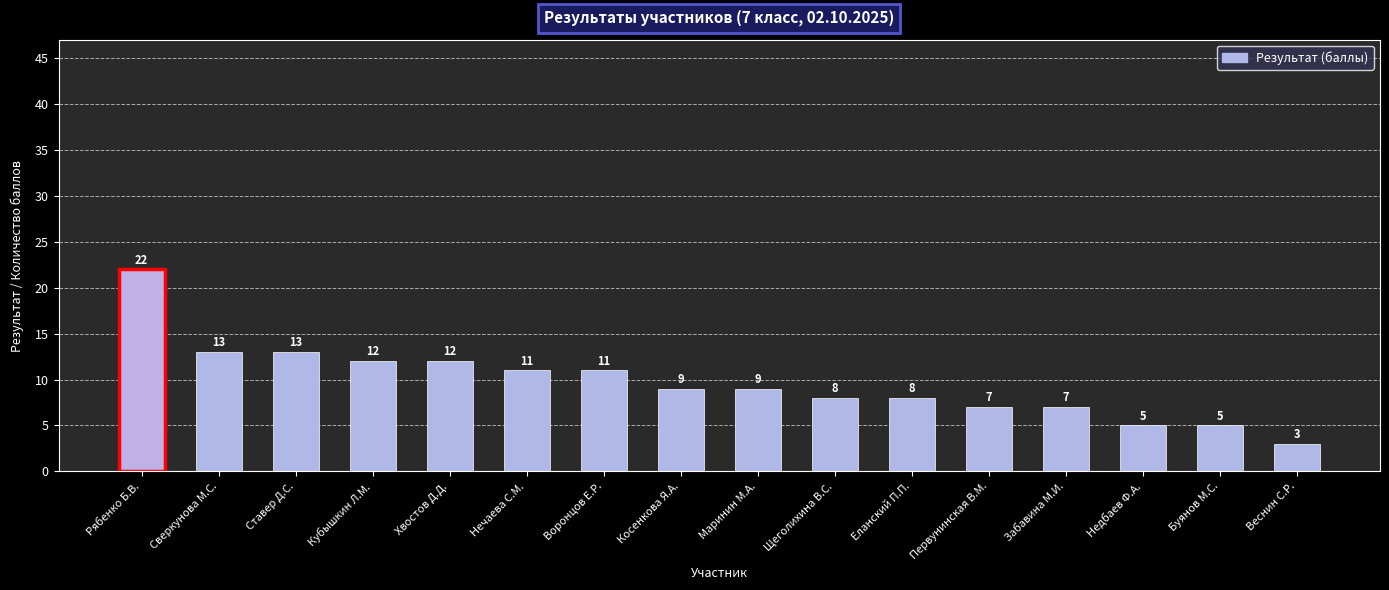

Reading left to right, transcribe all the data shown in this chart.

22	13	13	12	12	11	11	9	9	8	8	7	7	5	5	3